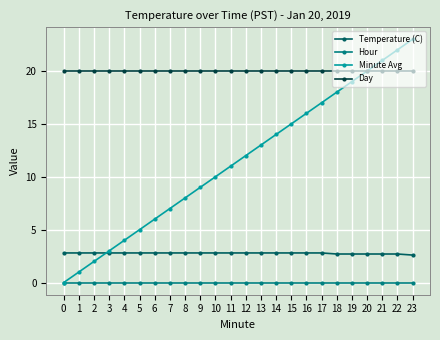

At which category is the sum across all series the highest?

23